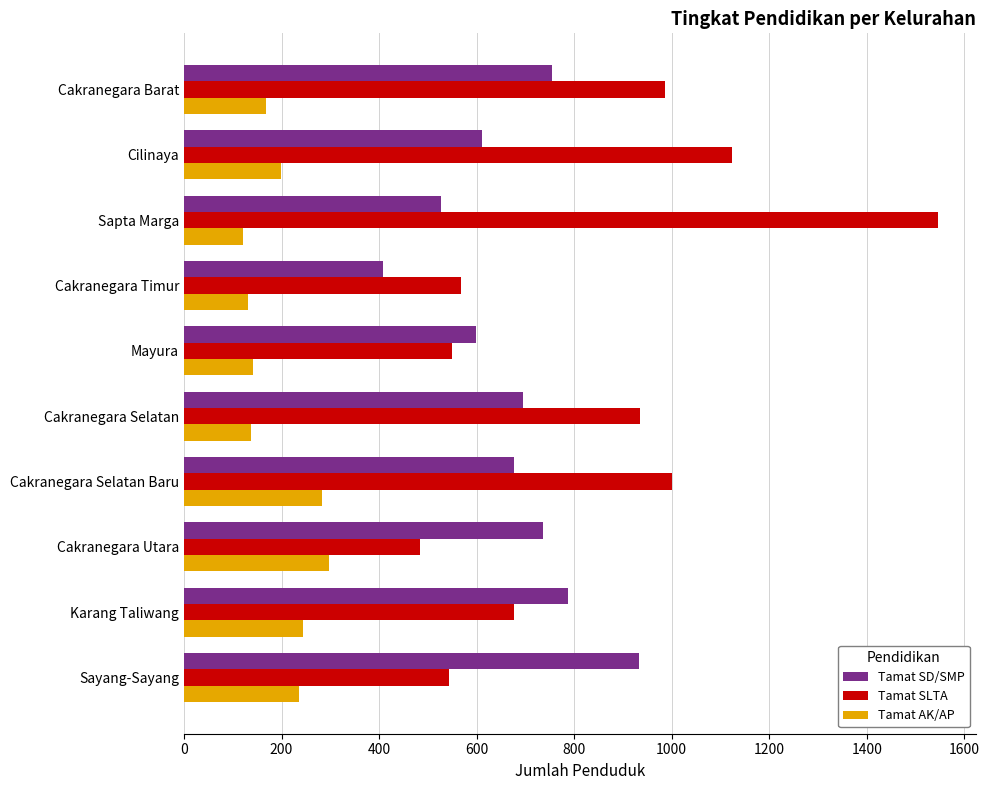

What is the difference between the maximum and minimum values in the Tamat SLTA series?

1063